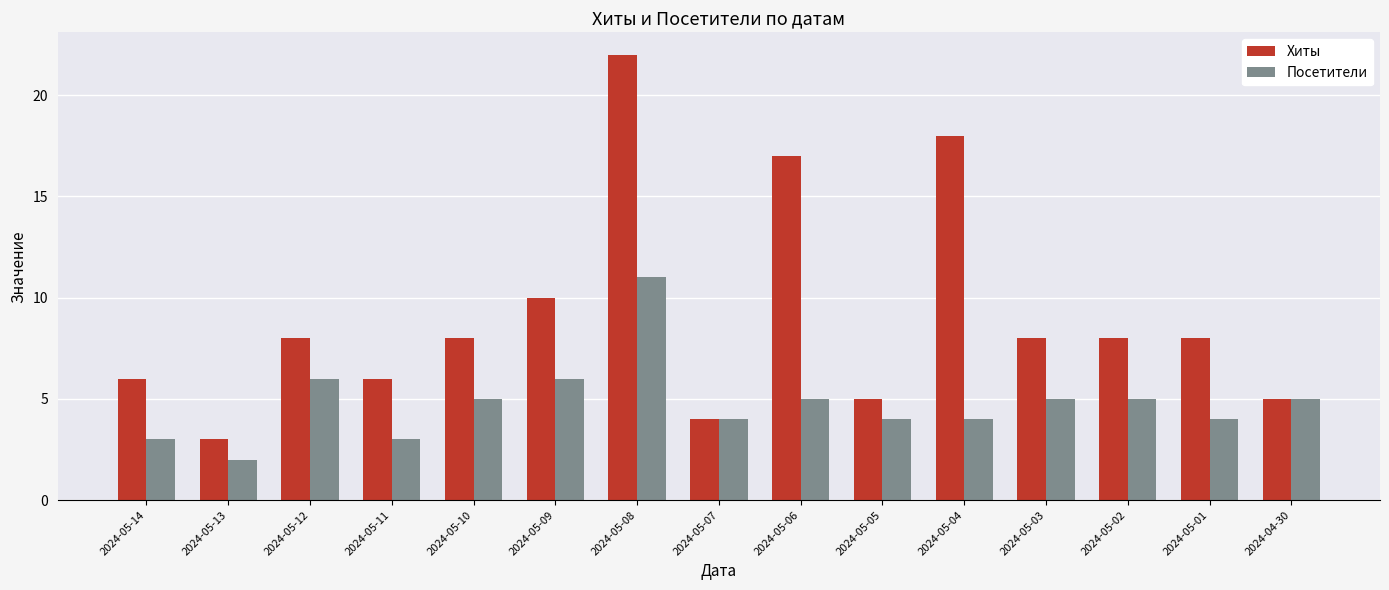

Is the value of Хиты at 2024-05-01 greater than the value of Посетители at 2024-05-06?

Yes